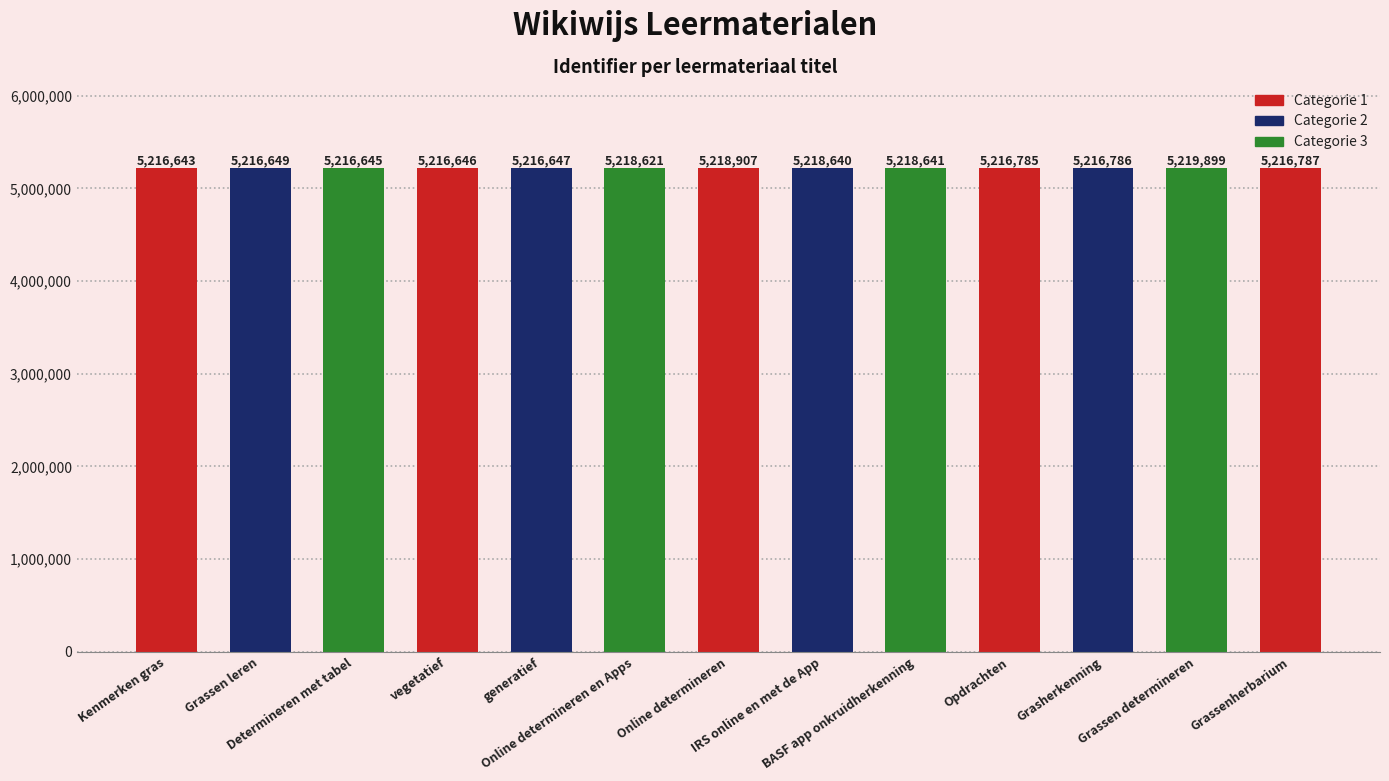

How many values are below 5216786?

6